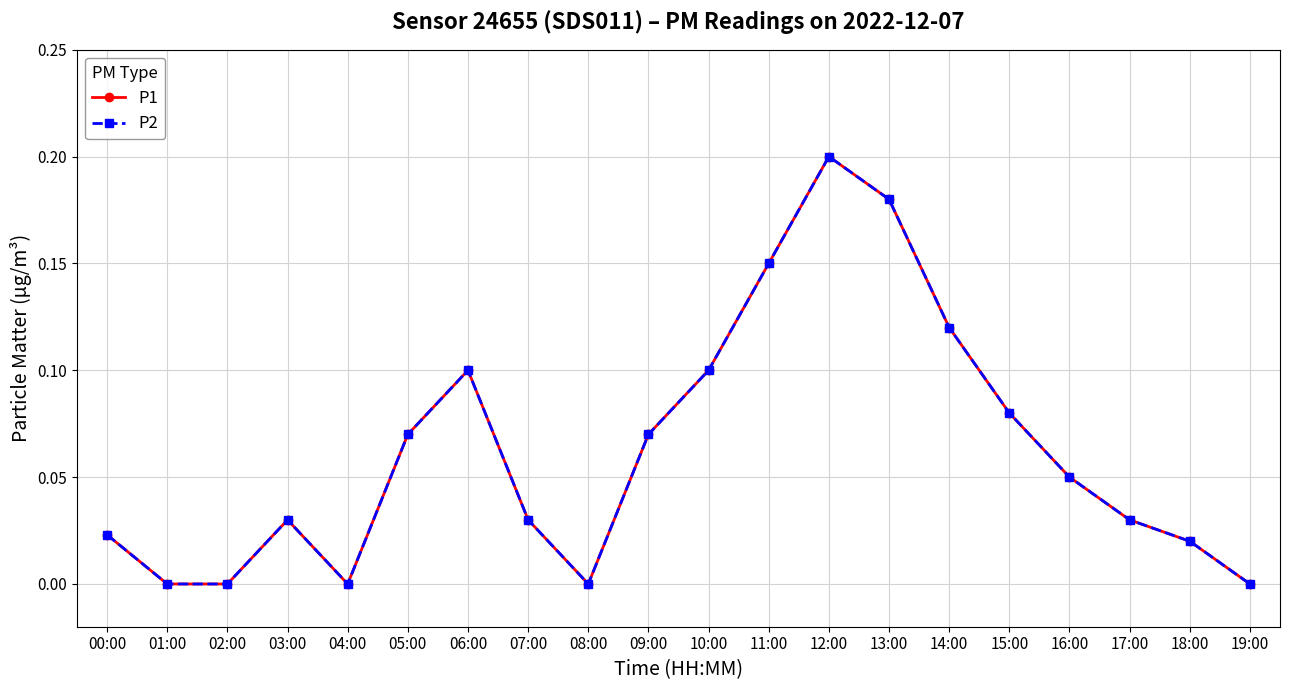

What is the value of the P1 point at the 7th from the left?

0.1